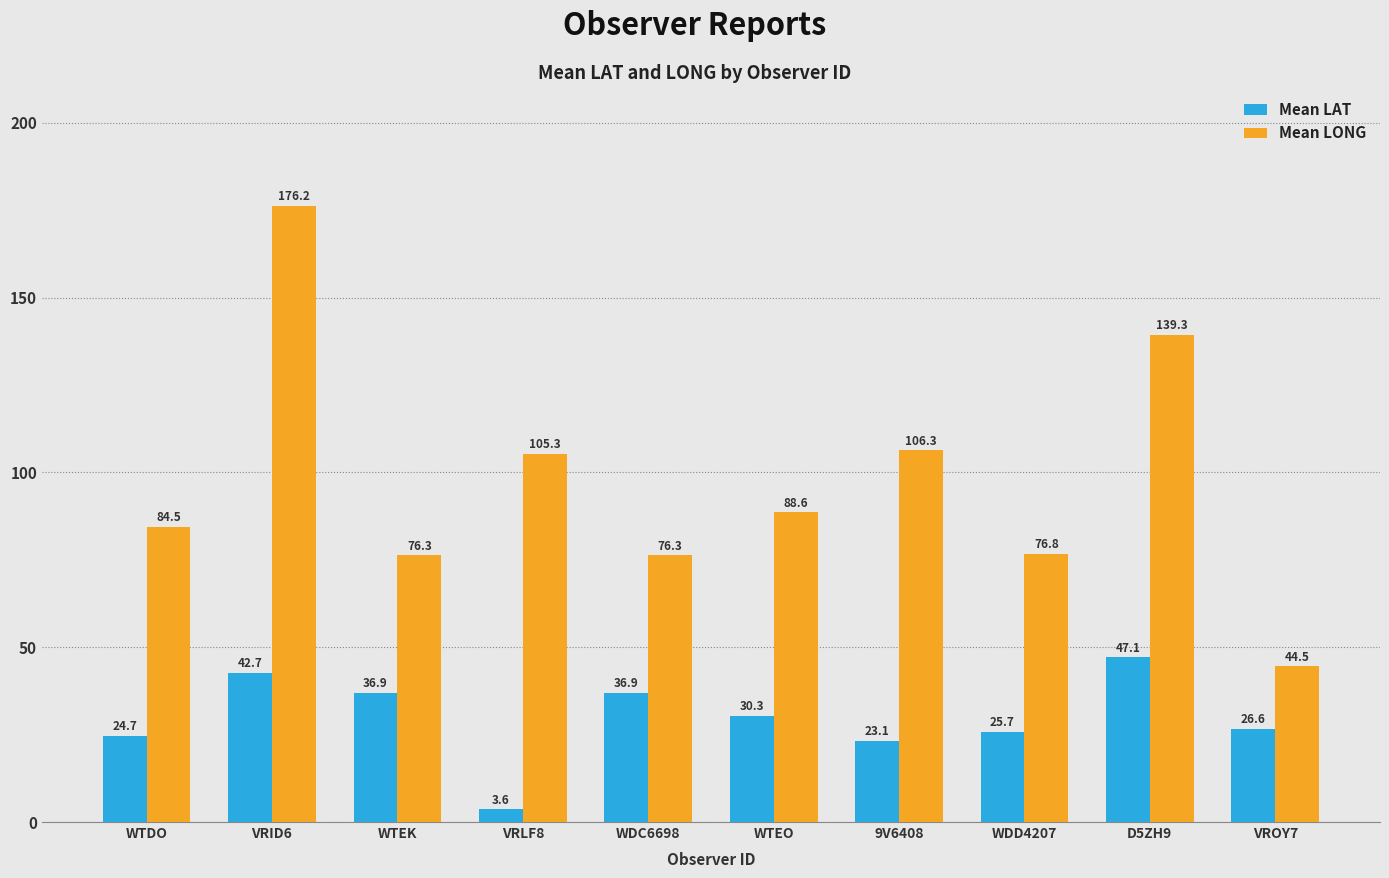

The value of Mean LONG at 9V6408 is 28.0. True or false?

False